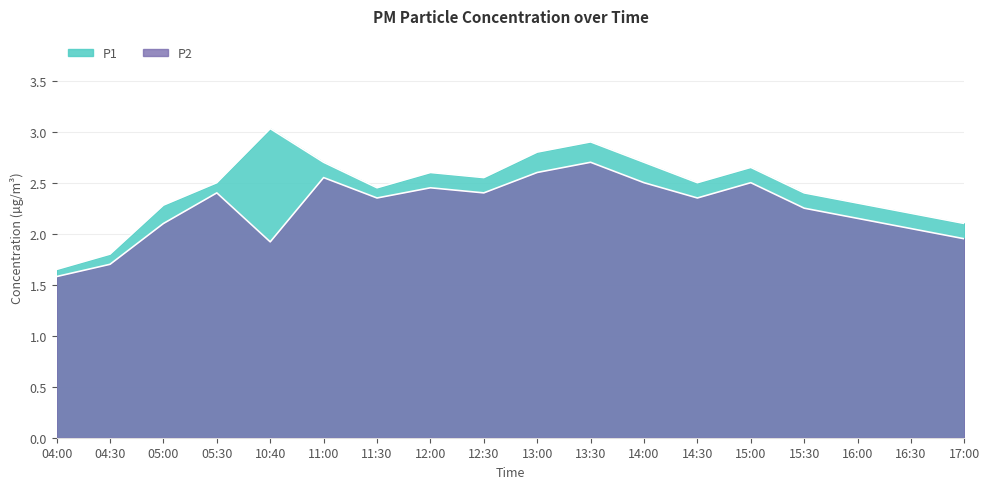

Rank the series by their average value, from lowest to highest.

P2, P1